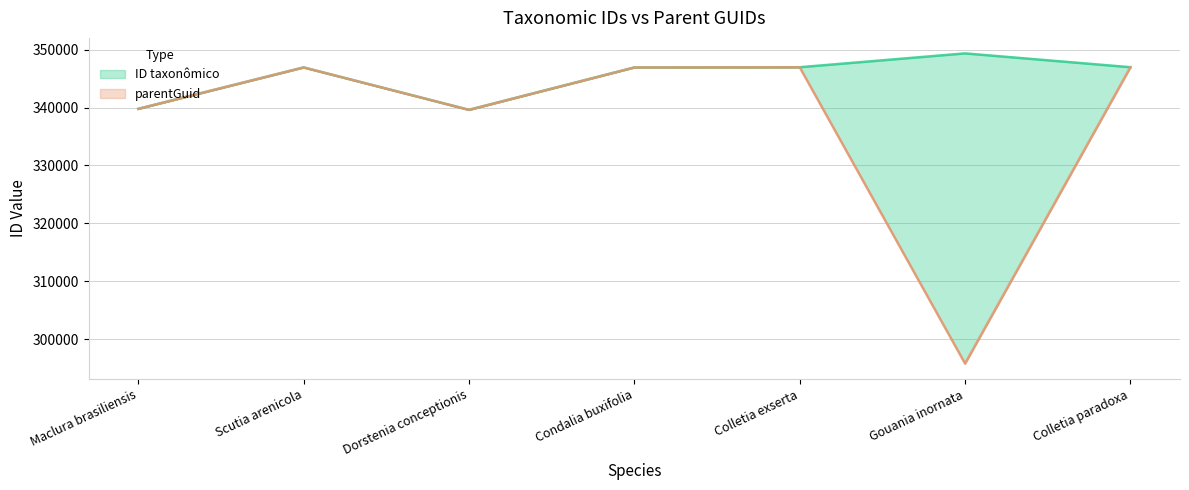

What is the total value across all series at Dorstenia conceptionis?

679197